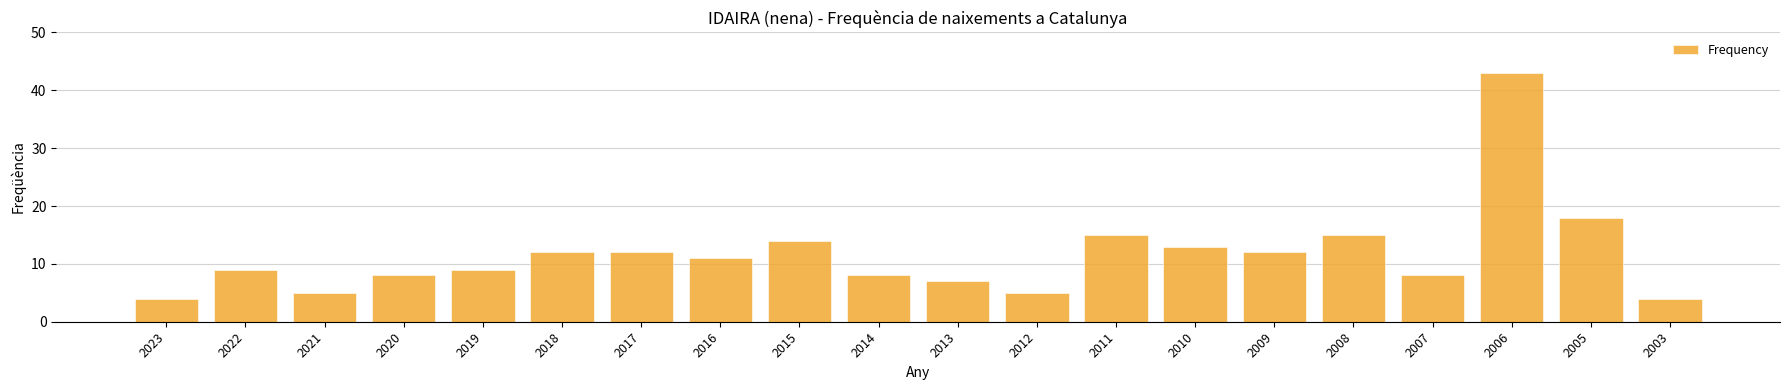

How many values are below 11?

10